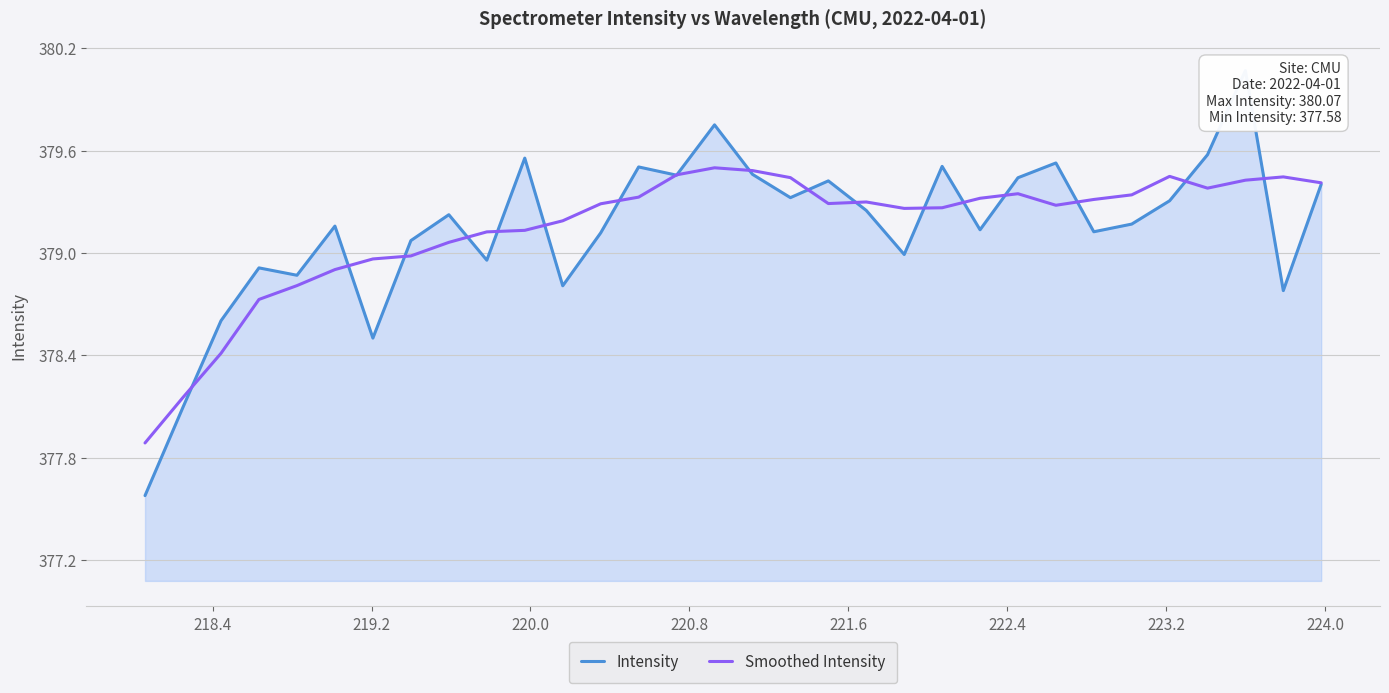

How many data points in Intensity are less than 379?

10